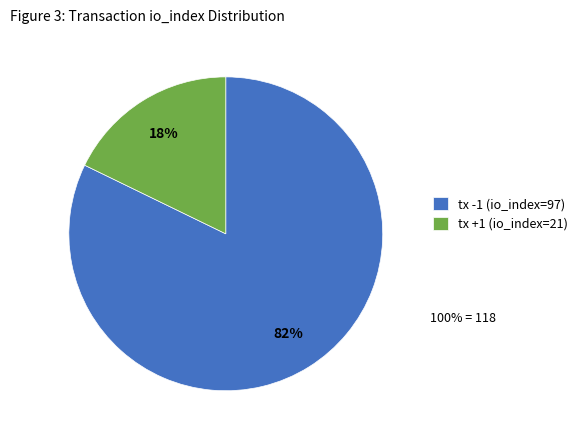

How many segments does this pie chart have?

2